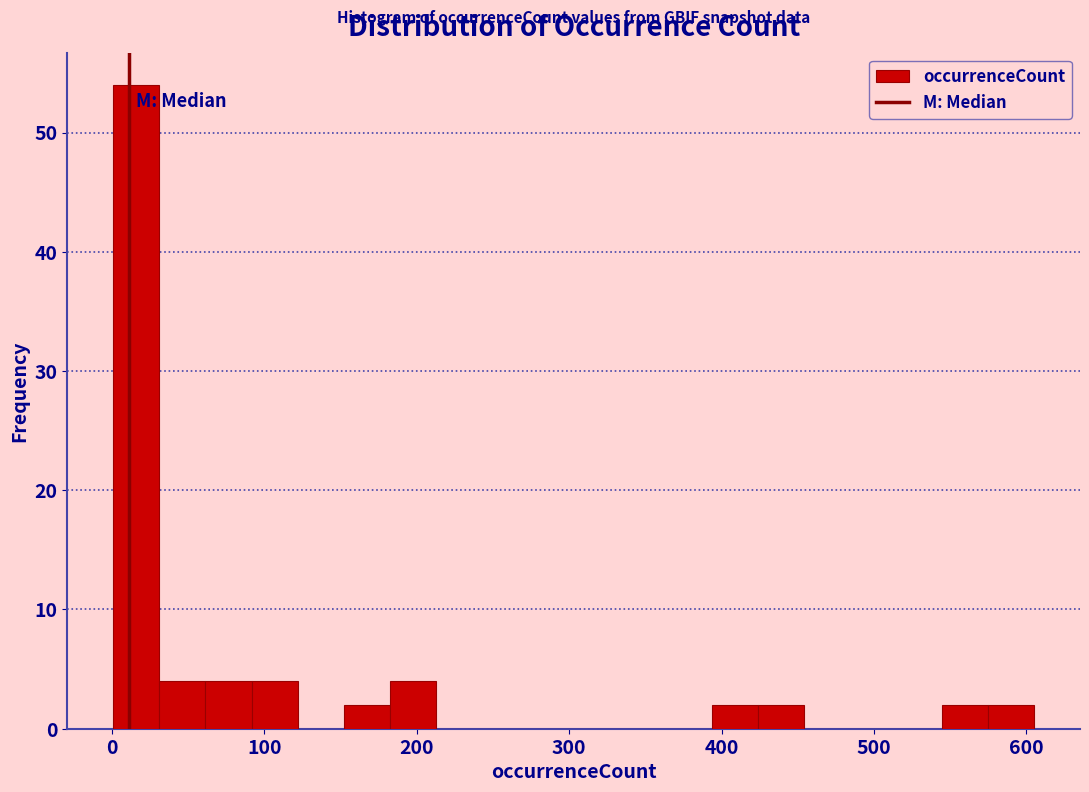

Read against the x-axis, roughly where is the centre of the tallest bar?

20